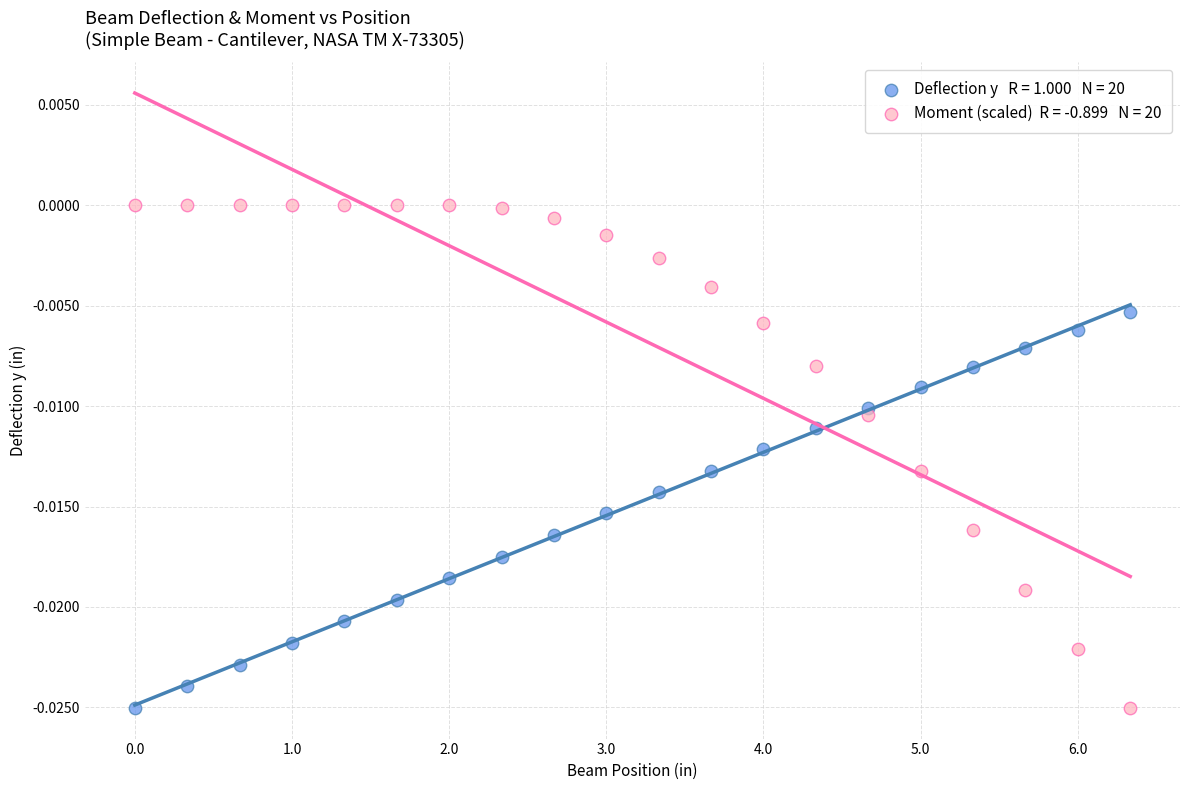

Across all data points, what is the range of X values (max minus min)?

6.3